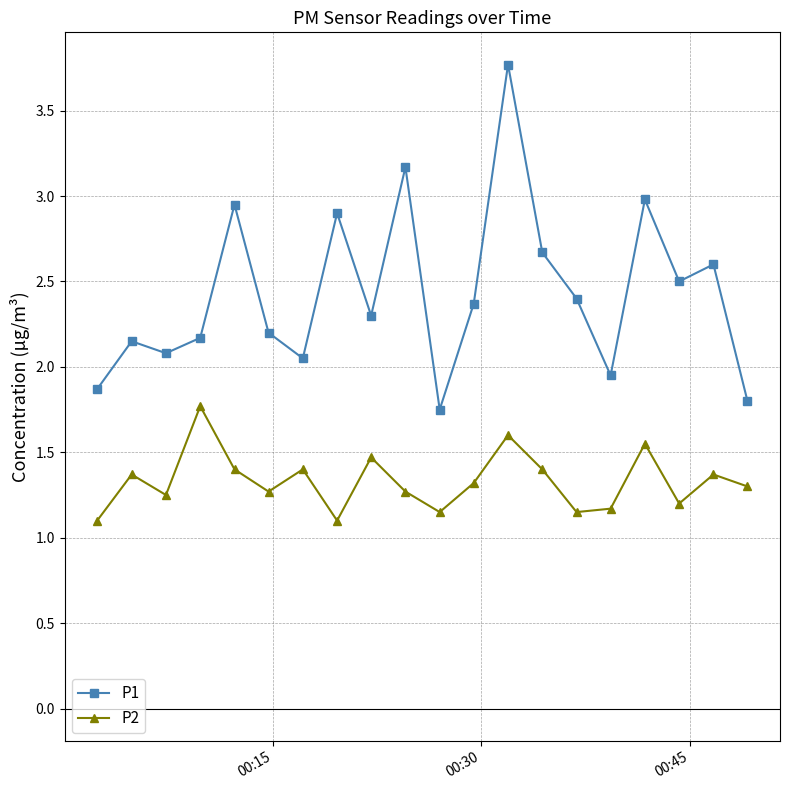

What is the maximum value shown in the chart?

3.8